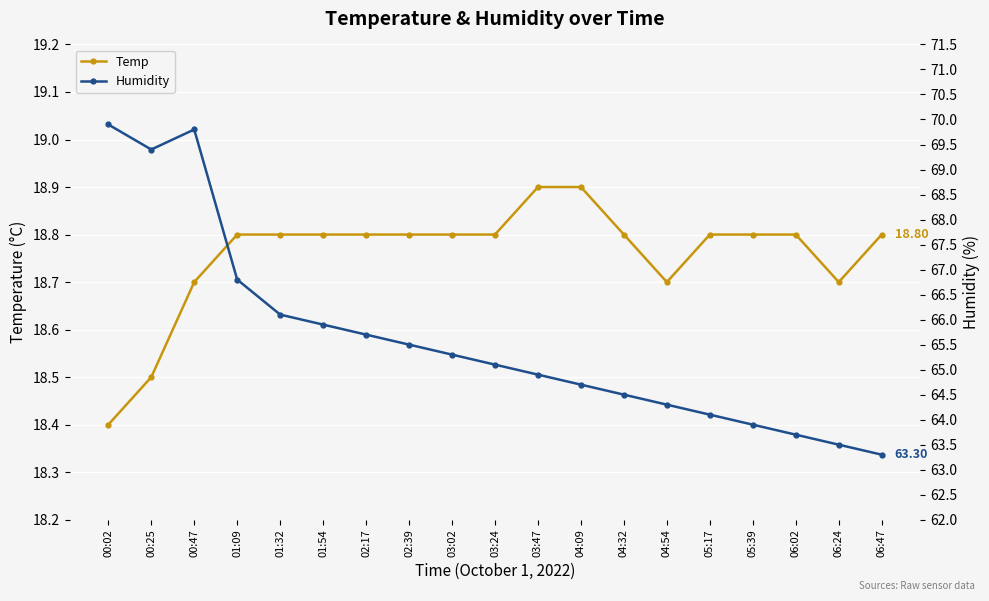

Is it true that Temp equals 63.9 at 05:39?

True